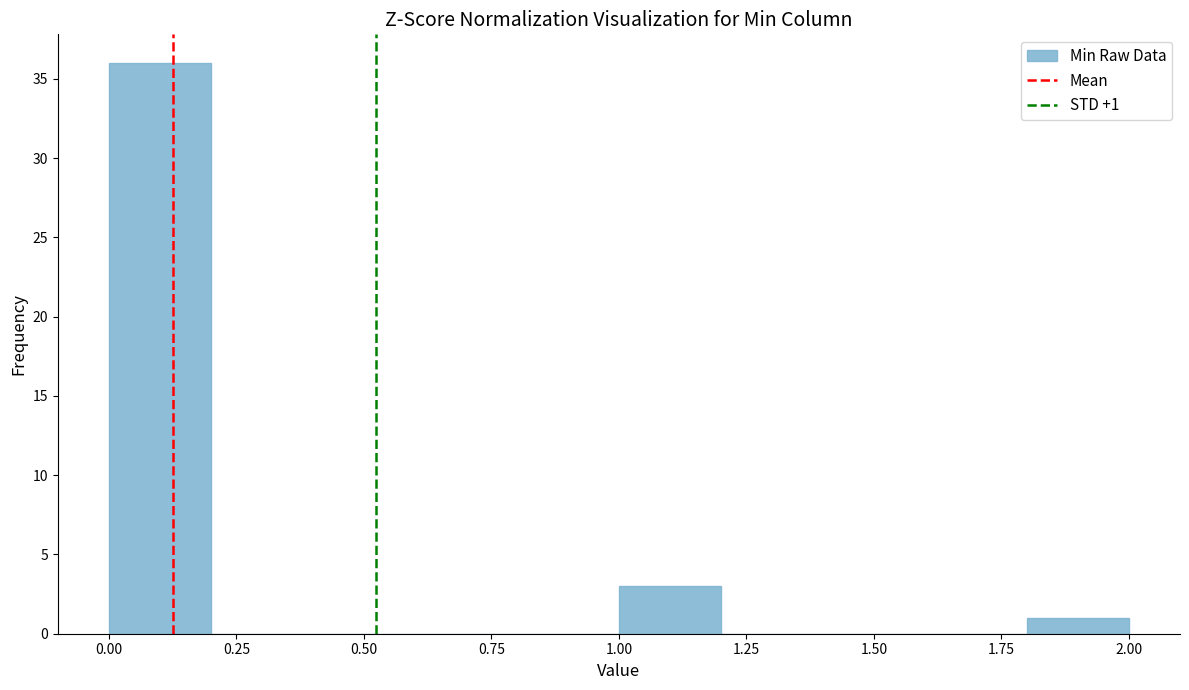

Over which range of the x-axis is the bar tallest?

0.0 to 0.2